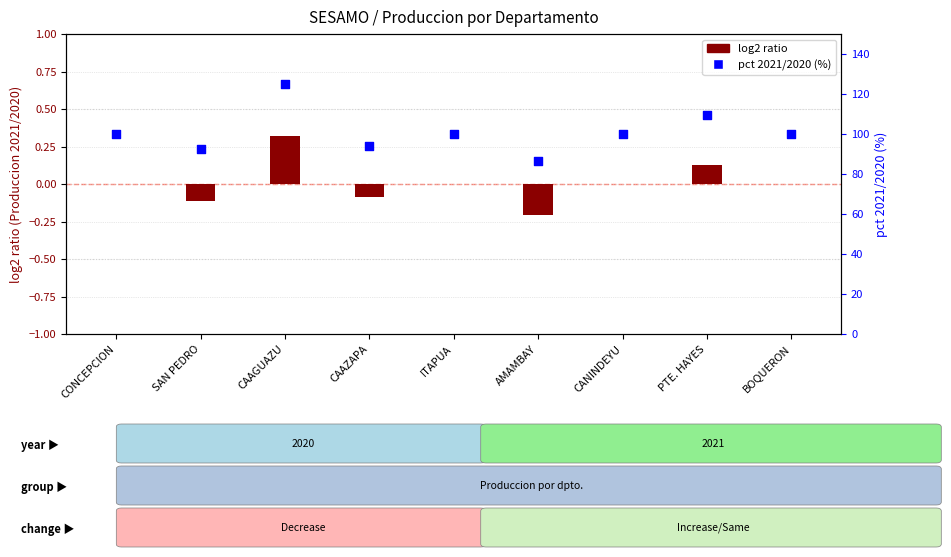

Which series has the widest spread of Y values?

pct 2021/2020 (%)